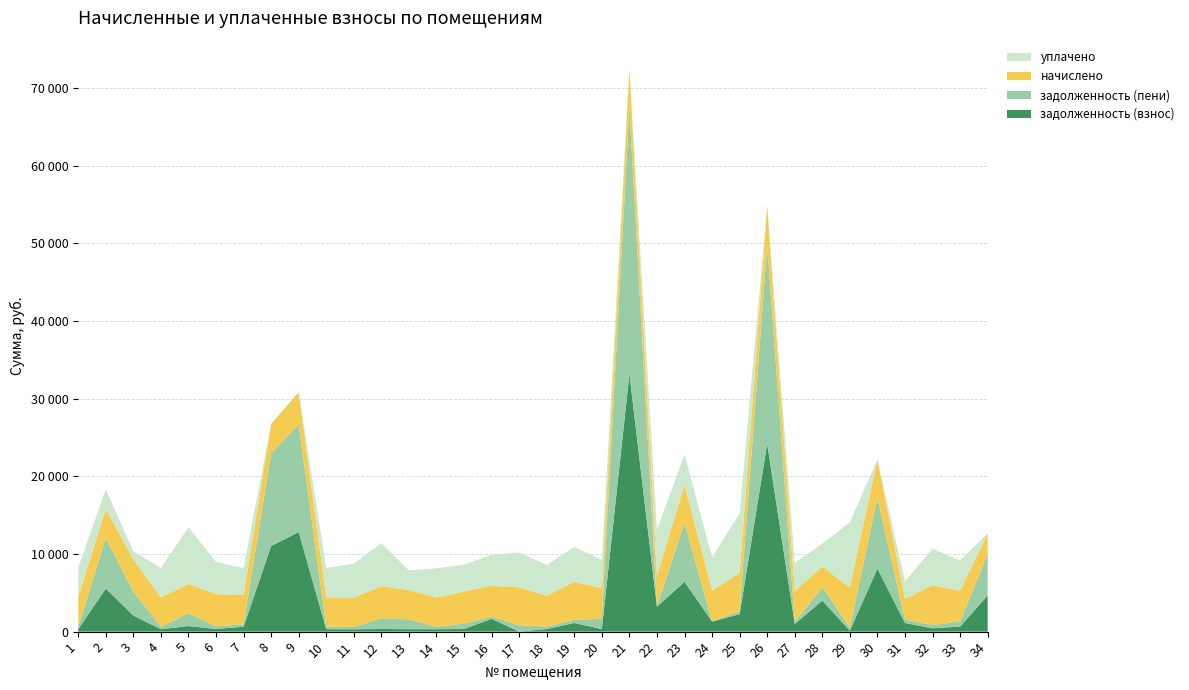

Reading left to right, transcribe all the data shown in this chart.

задолженность (взнос): 315.2	5555.0	2070.9	315.2	712.2	345.1	630.5	11032.1	12823.5	315.2	299.7	345.1	315.2	313.3	345.1	1649.0	0.0	330.2	1119.1	330.2	33192.2	3215.0	6414.1	1308.0	2252.8	24220.0	982.8	4001.4	122.7	8118.1	1111.5	427.7	655.2	4668.3
задолженность (пени): 315.2	6494.9	3106.3	315.2	1658.0	345.1	315.2	11972.0	13858.9	315.2	313.3	1380.6	1261.0	313.3	690.3	304.1	815.1	330.2	407.6	1320.8	34414.8	0.0	7636.8	0.0	407.6	25499.2	327.6	1721.7	427.7	9136.0	431.9	425.7	655.2	5335.2
начислено: 3783.0	3759.6	4141.8	3783.0	3783.0	4141.8	3783.0	3759.6	4141.8	3783.0	3759.6	4141.8	3783.0	3759.6	4141.8	3962.4	4890.6	3962.4	4890.6	3962.4	4890.6	3962.4	4890.6	3962.4	4890.6	5116.8	3931.2	2667.6	5132.4	4919.0	2667.6	5132.4	3931.2	2667.6
уплачено: 3783.0	2515.3	1031.0	3783.0	7283.0	4141.8	3464.1	0.0	0.0	3779.9	4382.6	5522.4	2522.0	3759.6	3451.5	3988.5	4480.1	3962.4	4483.1	3632.2	0.0	5938.2	3884.1	4285.2	7716.1	0.0	3607.4	2946.6	8389.7	0.0	2248.8	4706.7	3918.3	0.0